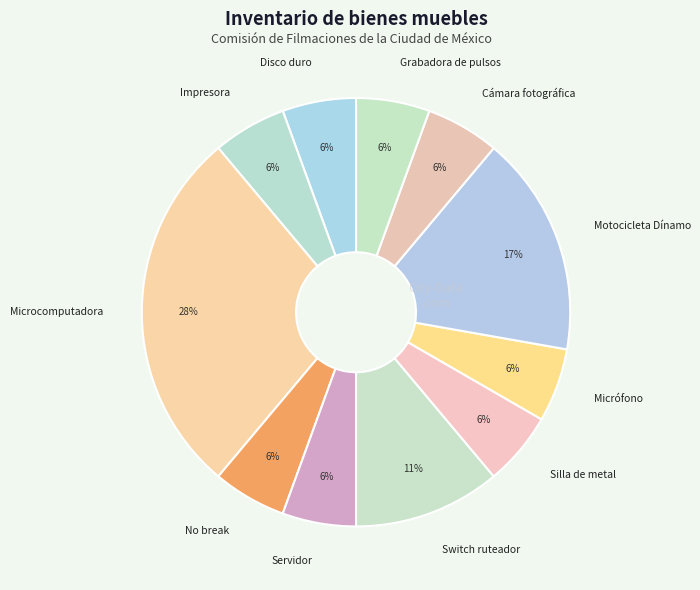

How many slices are in this pie chart?

11